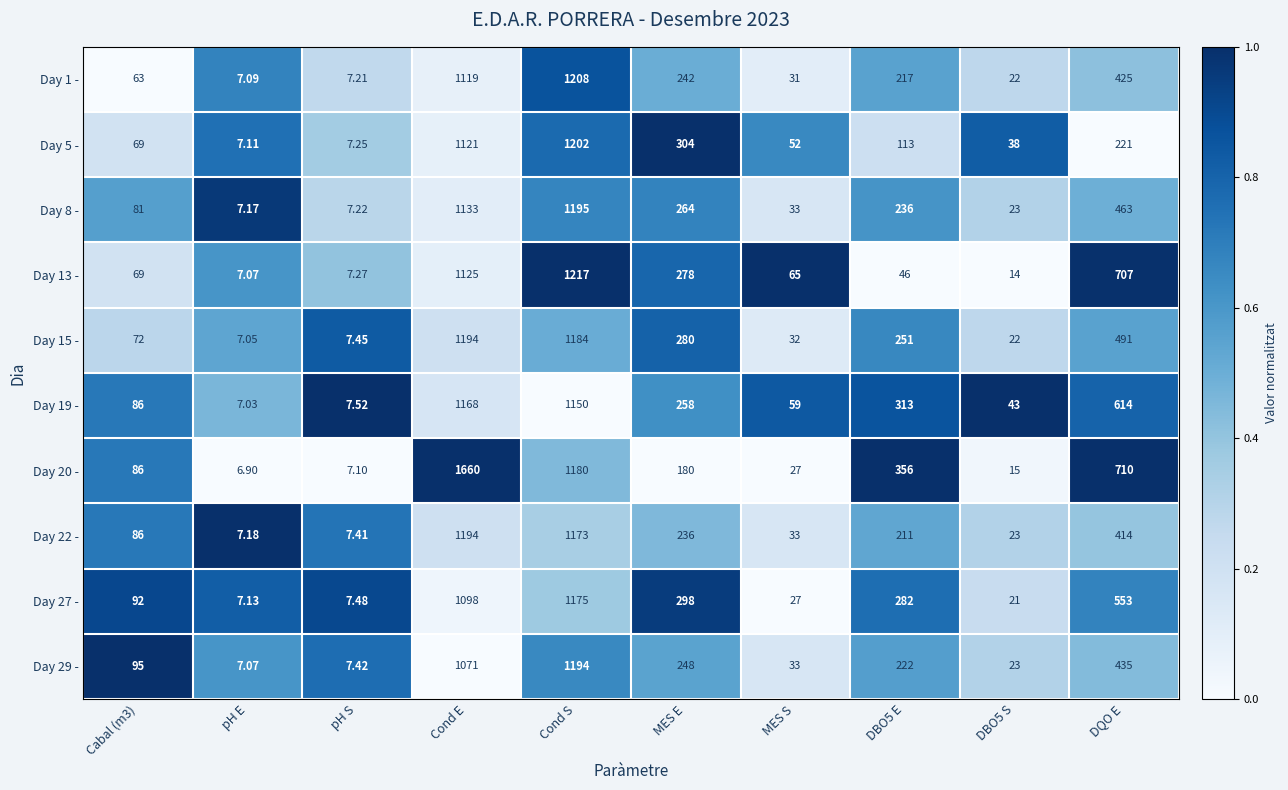

Which series has the largest range (max minus min)?

Day 20 -